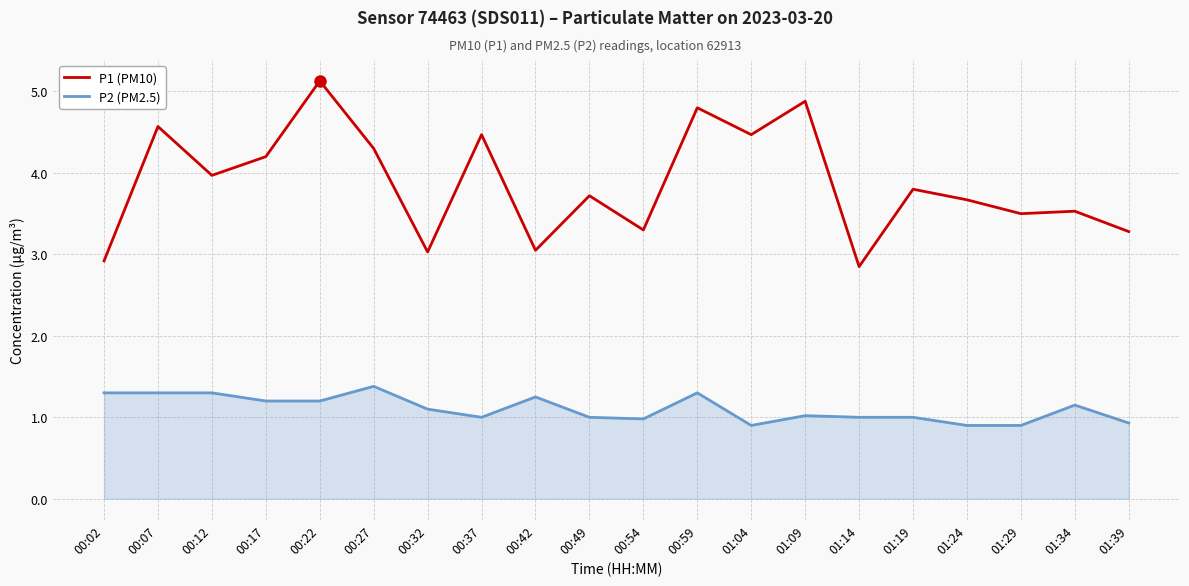

Is it true that P2 (PM2.5) equals 1.3 at 00:07?

True